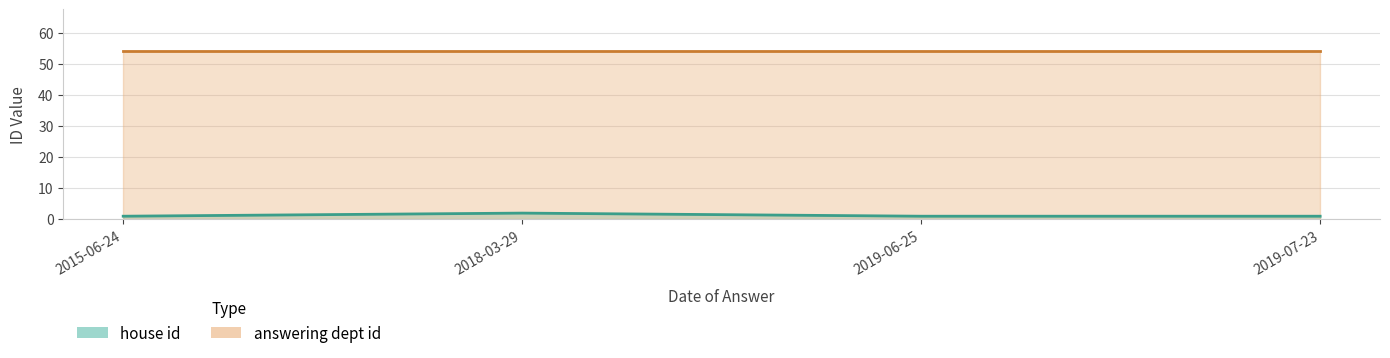

What is the approximate value of house id at 2015-06-24?

1